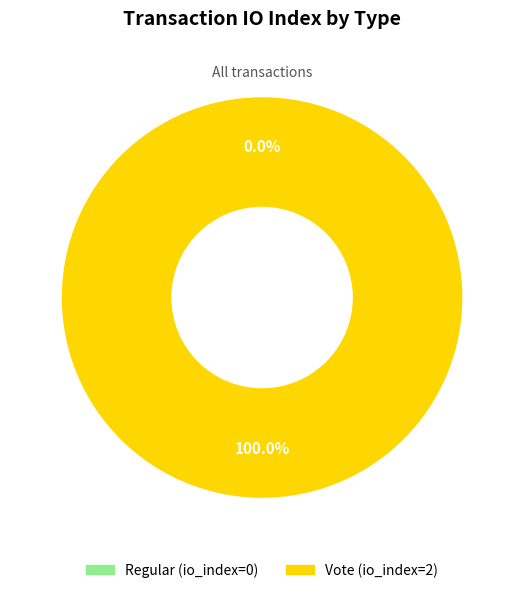

True or false: Vote accounts for 91% of the total.

False